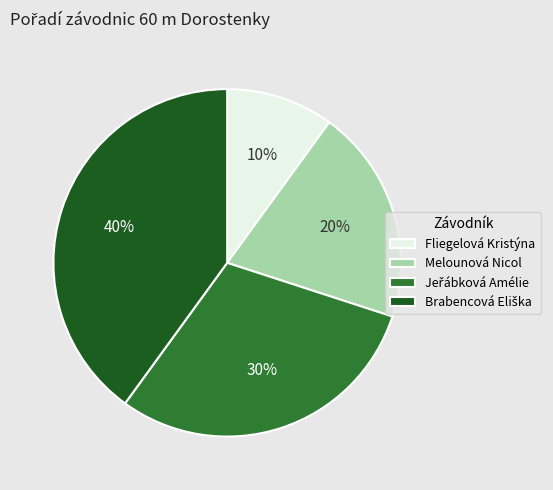

Between Fliegelová Kristýna and Melounová Nicol, which is larger?

Melounová Nicol